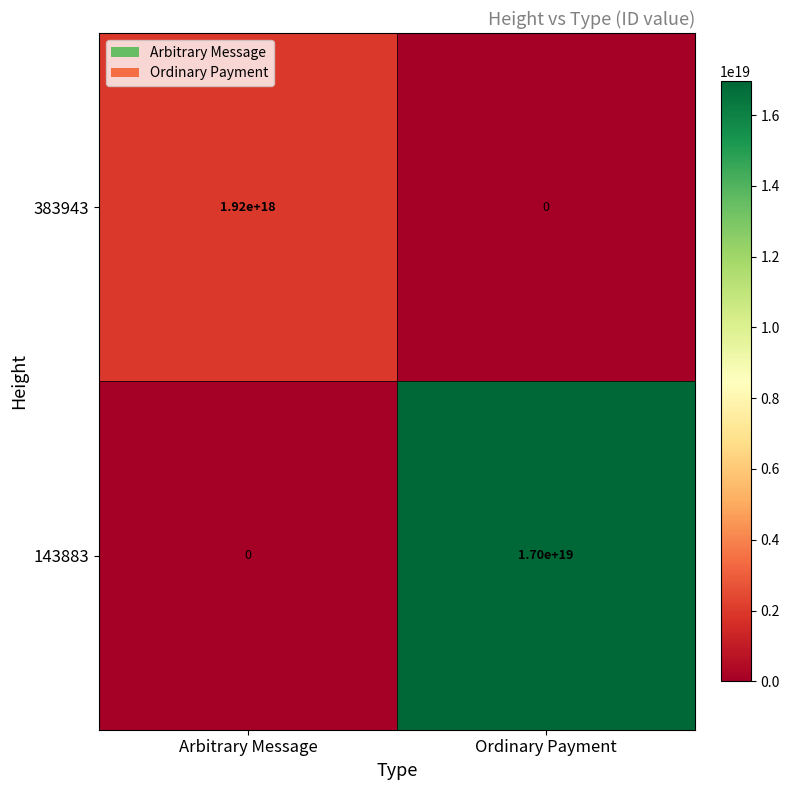

Is the value of 383943 at Arbitrary Message greater than the value of 143883 at Arbitrary Message?

Yes